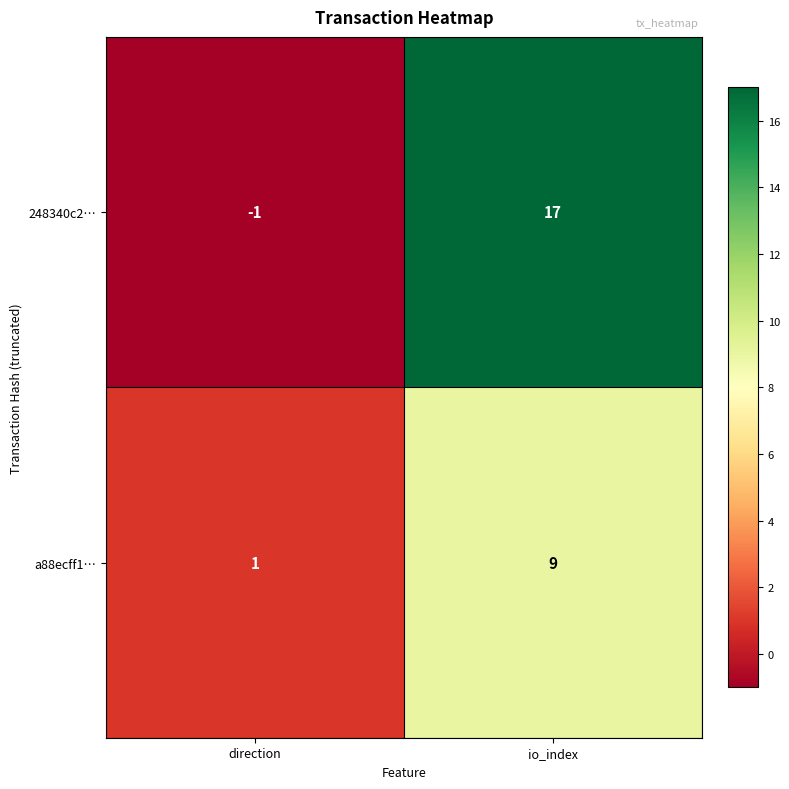

What is the average value of the 248340c2… series?

8